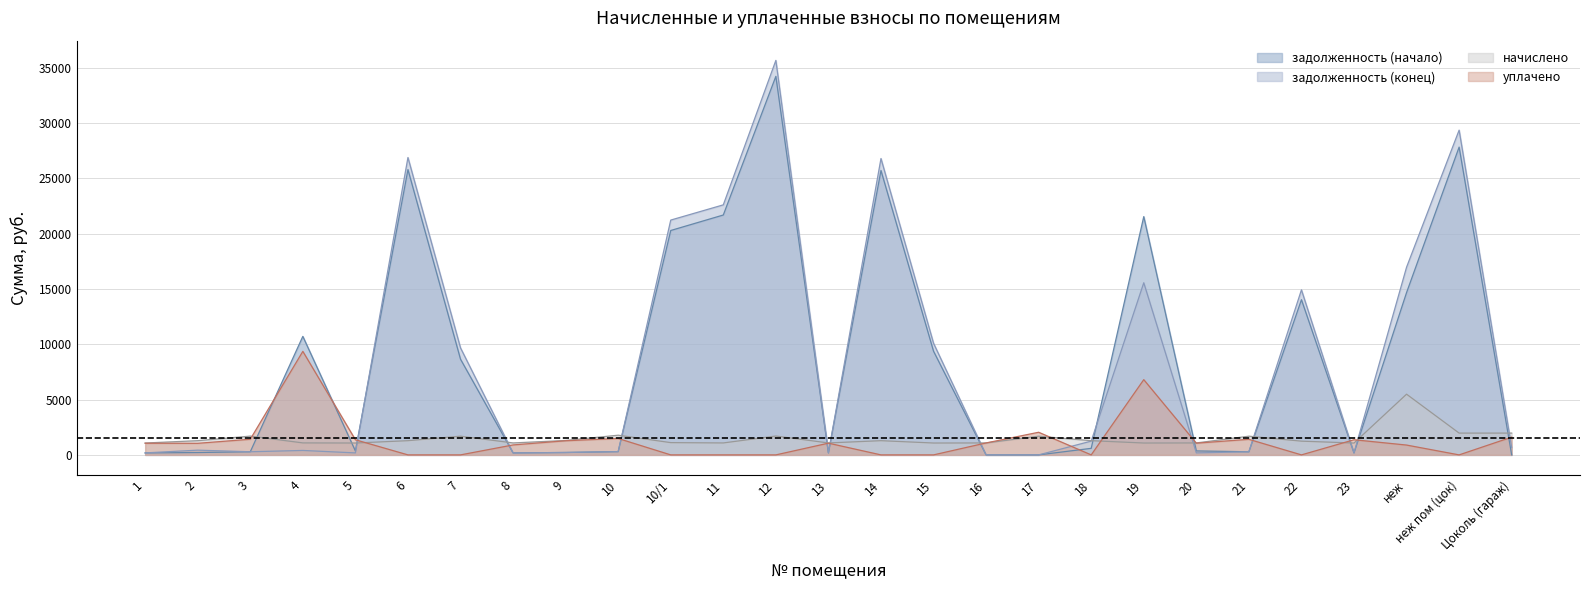

How many positive values does the задолженность (начало) series have?

24